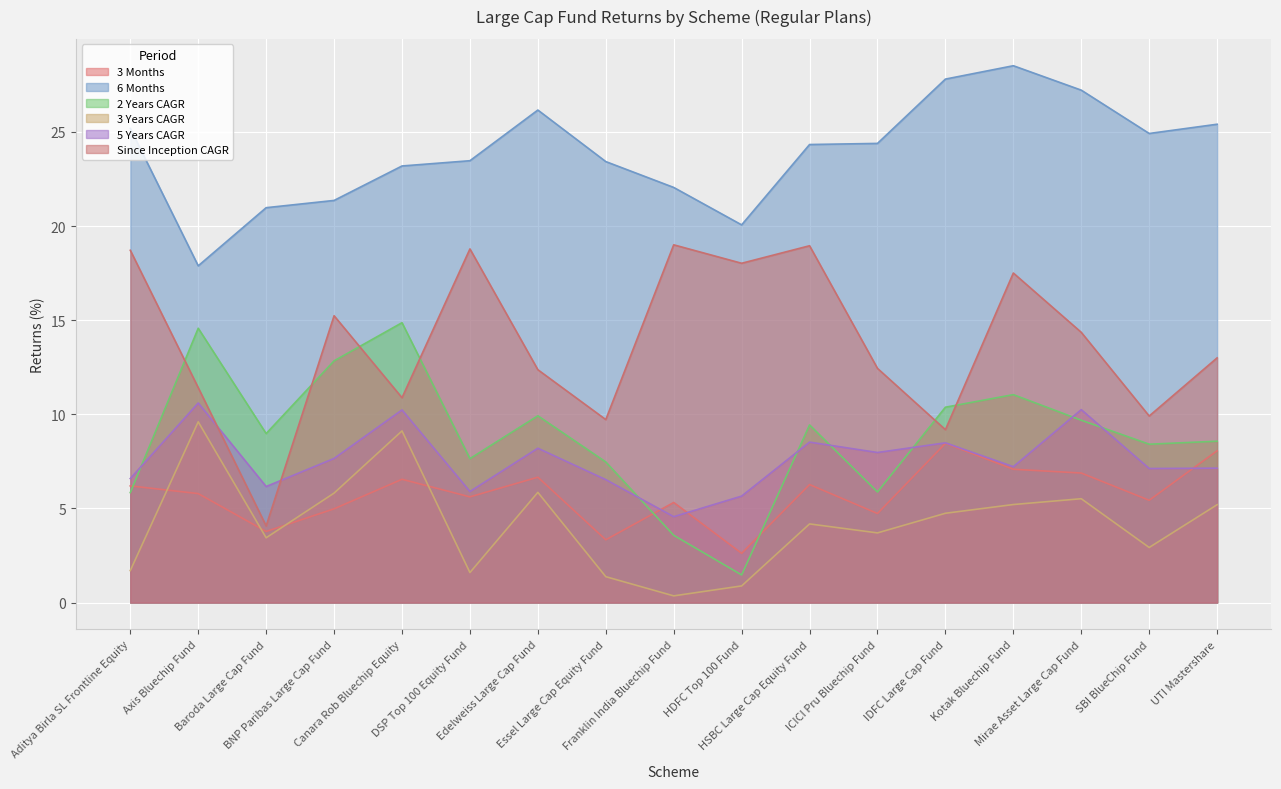

What is the difference between the highest and lowest values at DSP Top 100 Equity Fund?

21.9